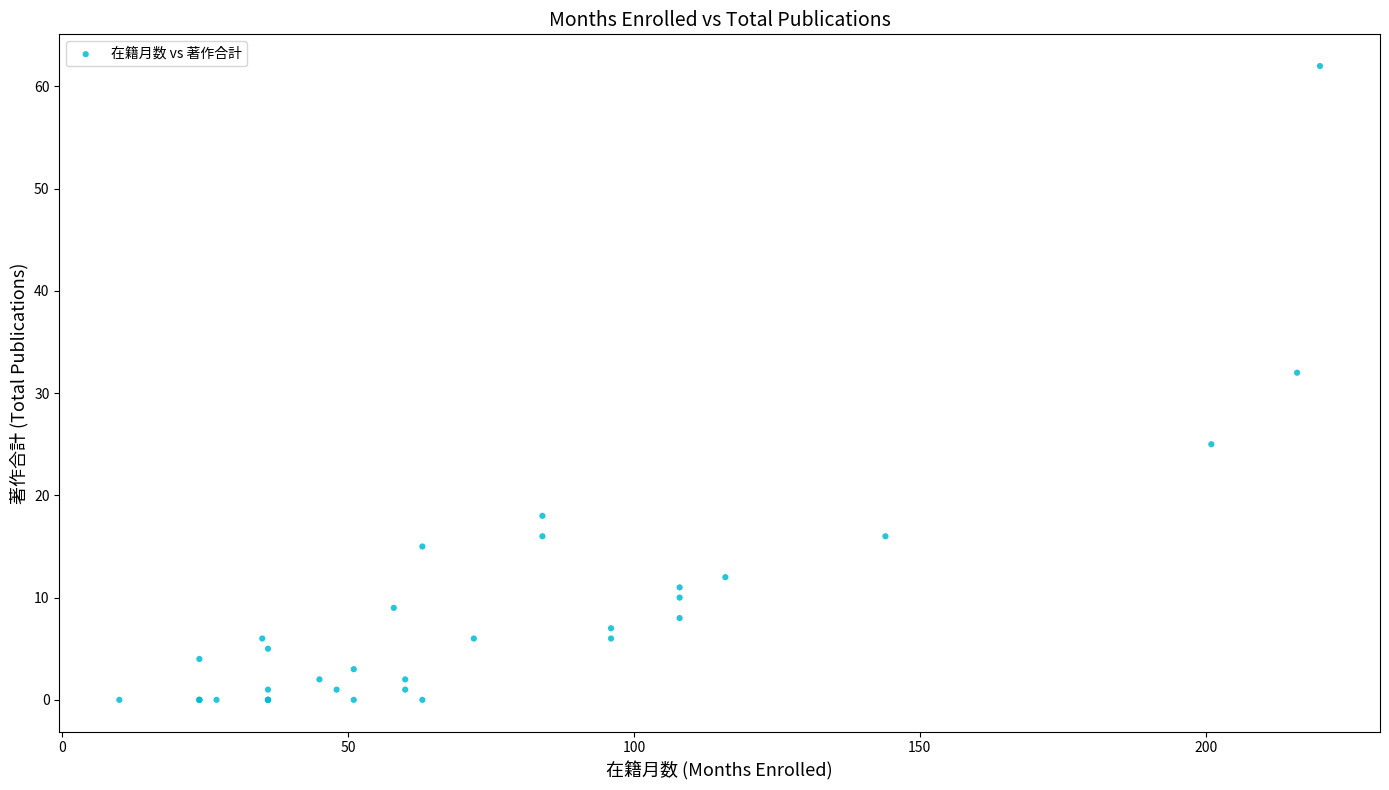

What Y value in the scatter plot is closest to 31?

32